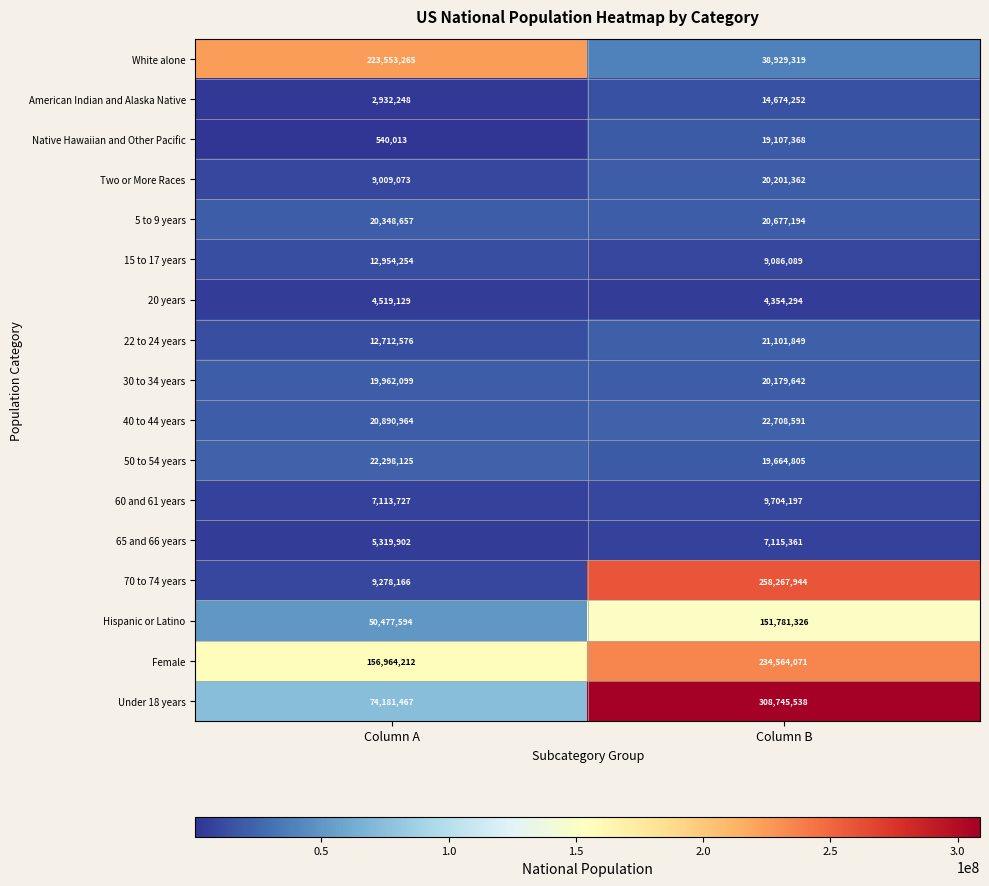

What is the sum of the 20 years values at Column A and Column B?

8873423